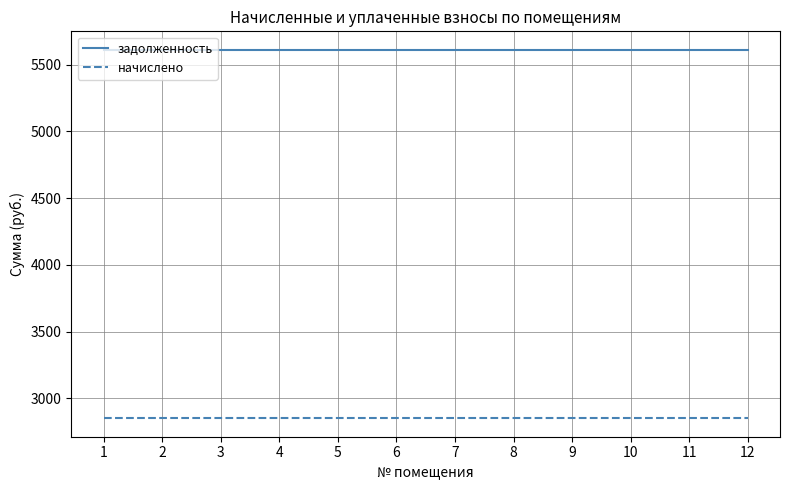

Reading left to right, what are all the values shown in this chart?

задолженность: 5610.9	5610.9	5610.9	5610.9	5610.9	5610.9	5610.9	5610.9	5610.9	5610.9	5610.9	5610.9
начислено: 2851.0	2851.0	2851.0	2851.0	2851.0	2851.0	2851.0	2851.0	2851.0	2851.0	2851.0	2851.0